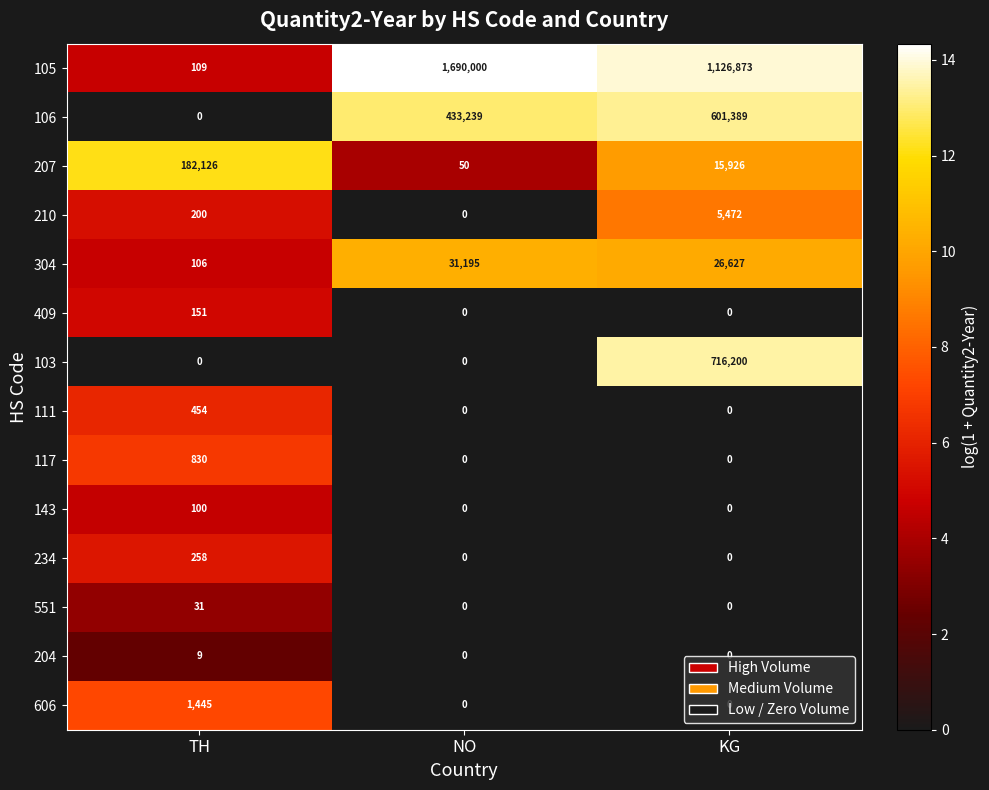

What is the difference between the 551 values at TH and NO?

31